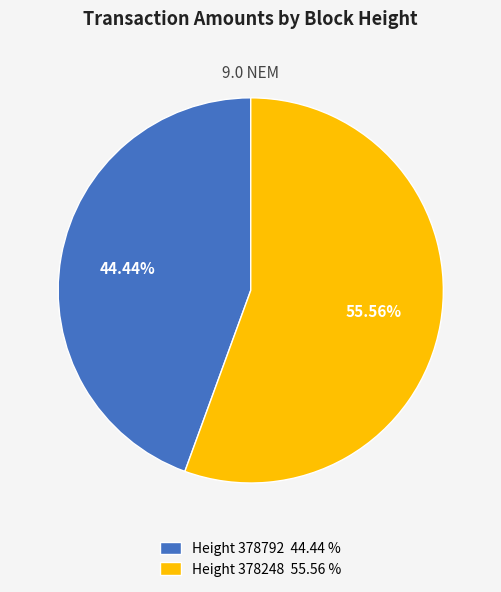

How many slices are in this pie chart?

2